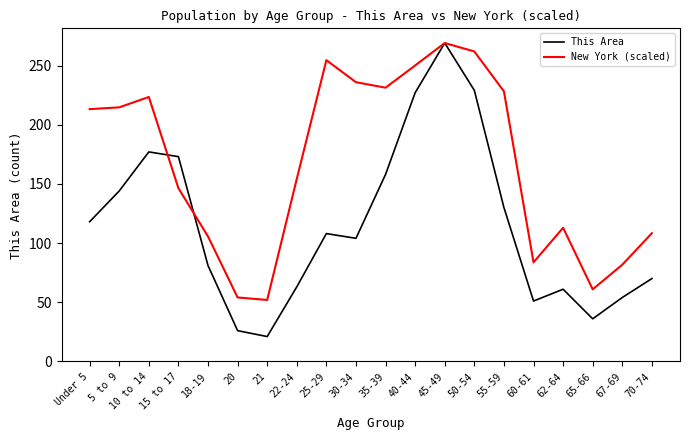

What is the spread (max minus min) of values at 35-39?

73.3